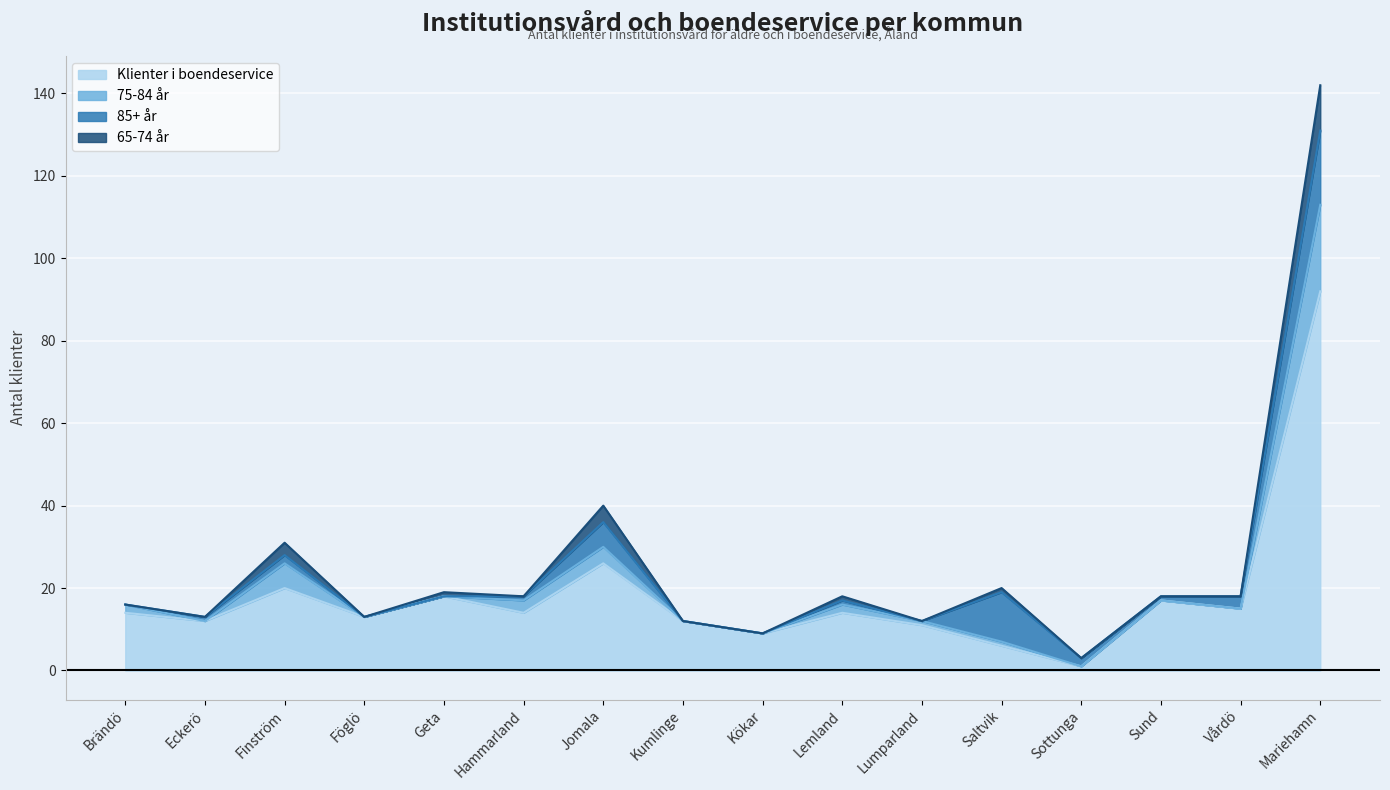

Which series has the widest spread of values?

Klienter i boendeservice